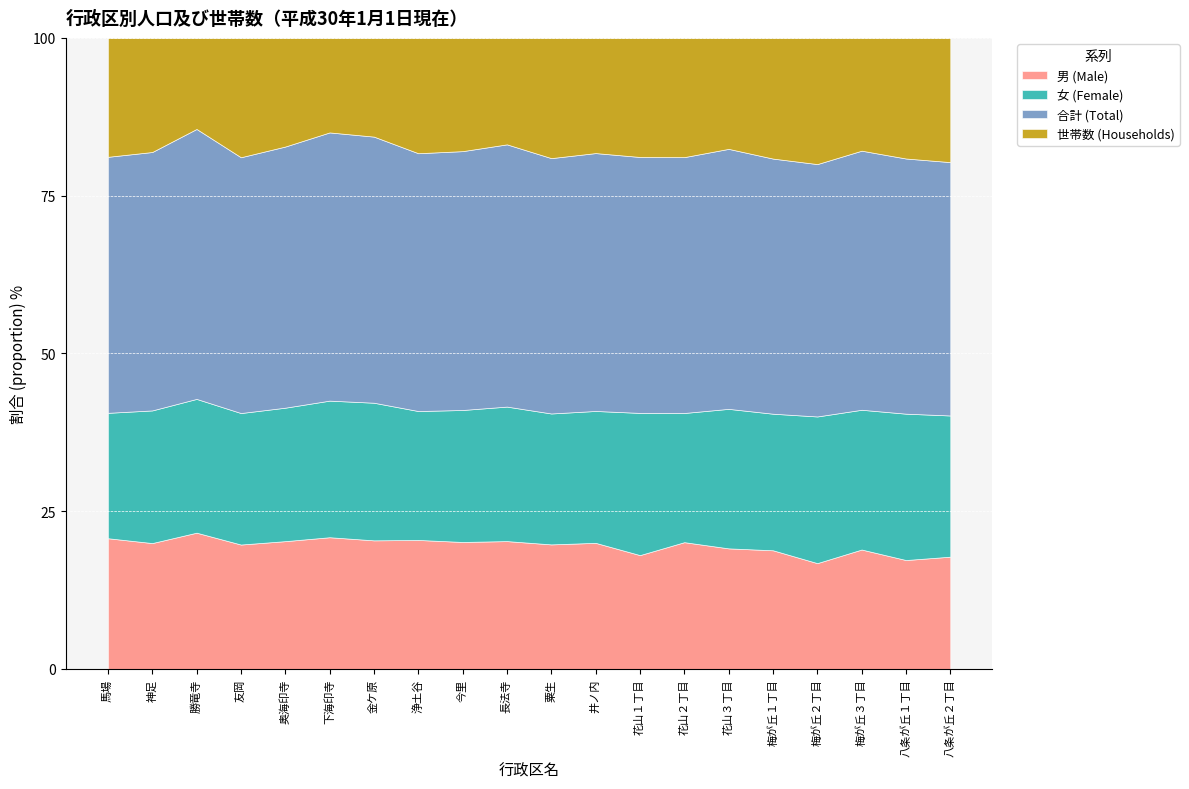

Read the 男 (Male) value at 井ノ内.

20.0